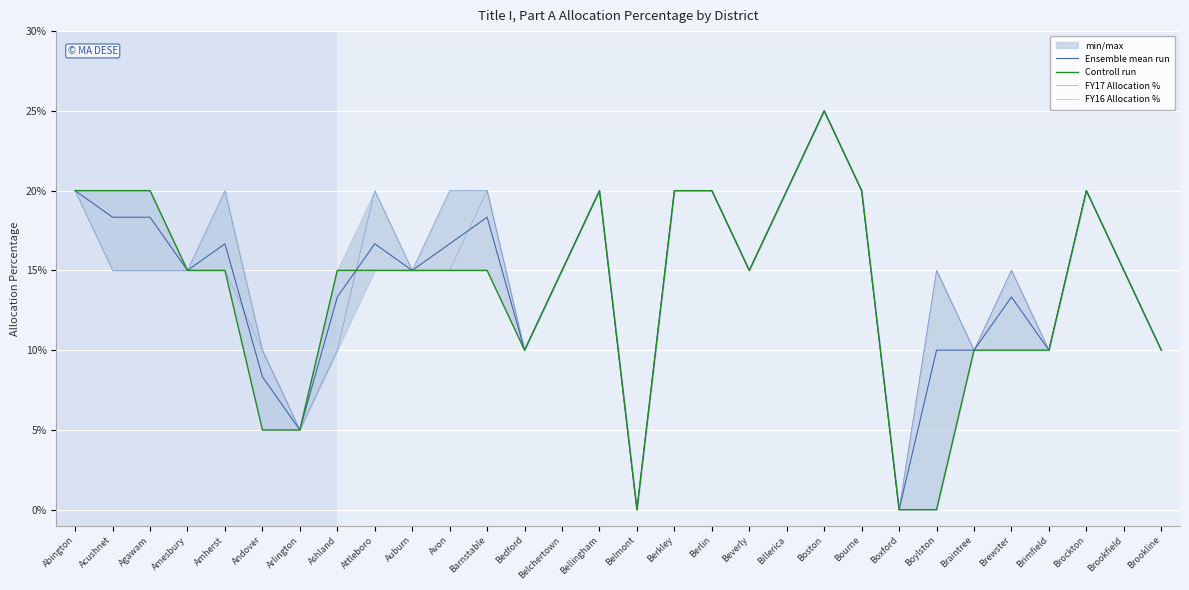

How many lines are shown in the chart?

4